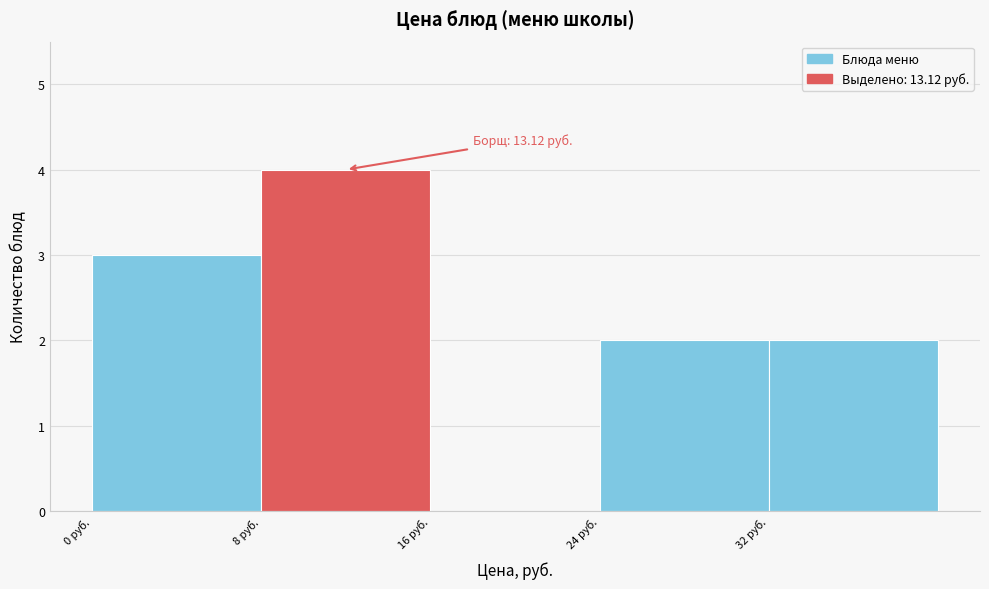

Which range on the x-axis has the tallest bar?

8 to 16